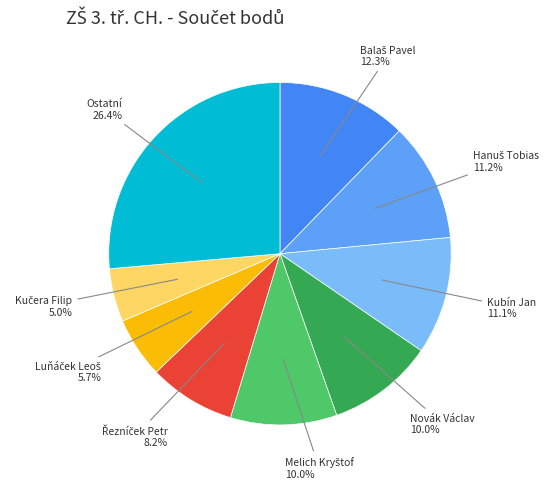

How many slices are in this pie chart?

9